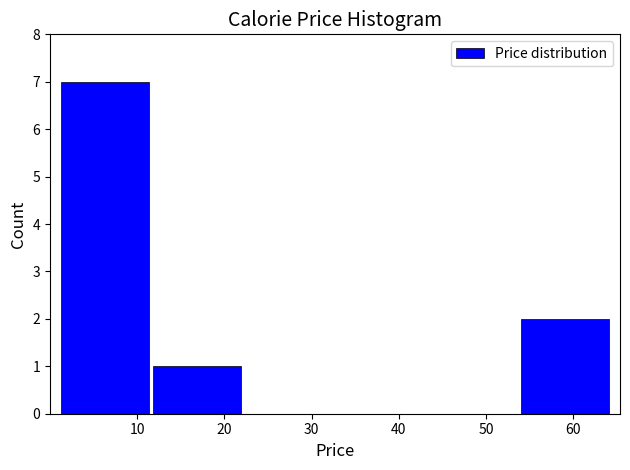

Reading left to right, transcribe this chart: for each bar, give the range it covers on the x-axis and its height. Neither the bar edges nor the heights are printed on the chart, so give them approximately, as read against the axes.

1 to 12: 7
12 to 22: 1
22 to 33: 0
33 to 43: 0
43 to 54: 0
54 to 64: 2